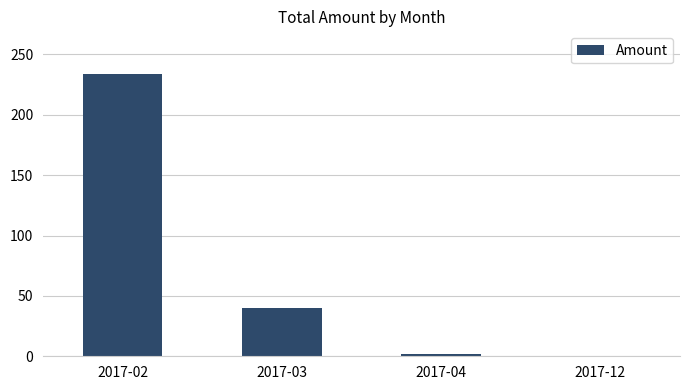

What is the sum of all values?

276.0